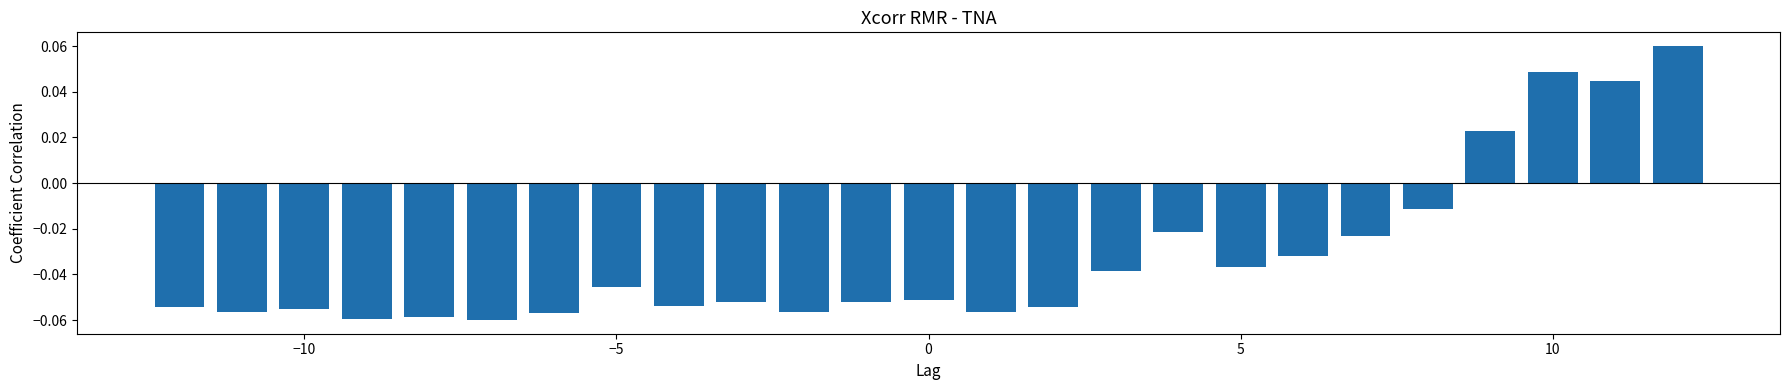

What is the sum of all values?

-0.8